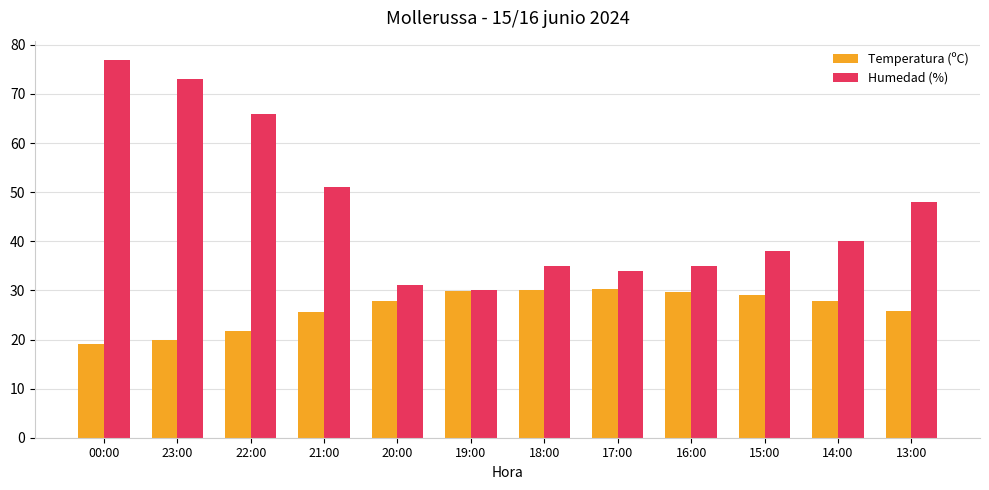

Count the number of data series in this chart.

2